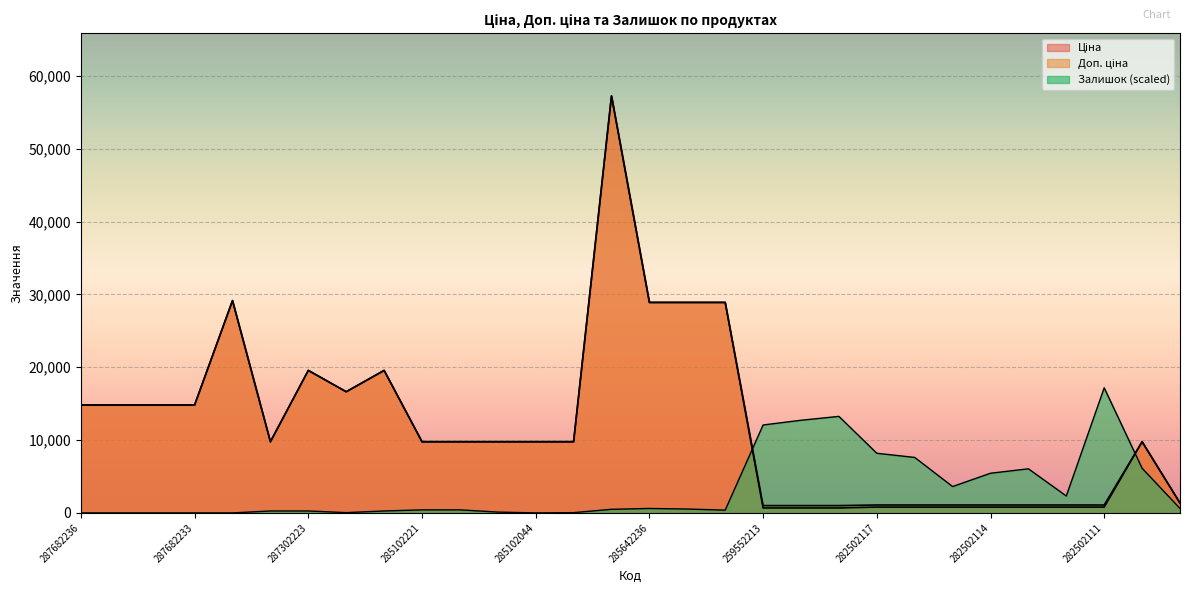

Reading right to left, list all the values displayed in this chart.

Ціна: 1347.9	9775.5	802.1	802.1	802.1	802.1	802.1	802.1	802.1	679.8	679.8	679.8	28901.7	28901.7	28901.7	57258.0	9775.5	9775.5	9775.5	9775.5	9775.5	19564.9	16636.8	19564.9	9775.5	29152.3	14817.6	14817.6	14817.6	14817.6
Доп. ціна: 1348.0	9775.5	1087.0	1087.0	1087.0	1087.0	1087.0	1087.0	1087.0	1004.1	1004.1	1004.1	28901.7	28901.7	28901.7	57258.0	9775.5	9775.5	9775.5	9775.5	9775.5	19564.9	16636.8	19564.9	9775.5	29152.3	14817.6	14817.6	14817.6	14817.6
Залишок: 609.4	6132.1	17177.4	2323.3	6055.9	5446.5	3618.3	7617.5	8188.8	13254.4	12721.2	12073.7	380.9	533.2	609.4	495.1	38.1	0.0	114.3	419.0	419.0	266.6	38.1	266.6	266.6	0.0	0.0	0.0	0.0	0.0